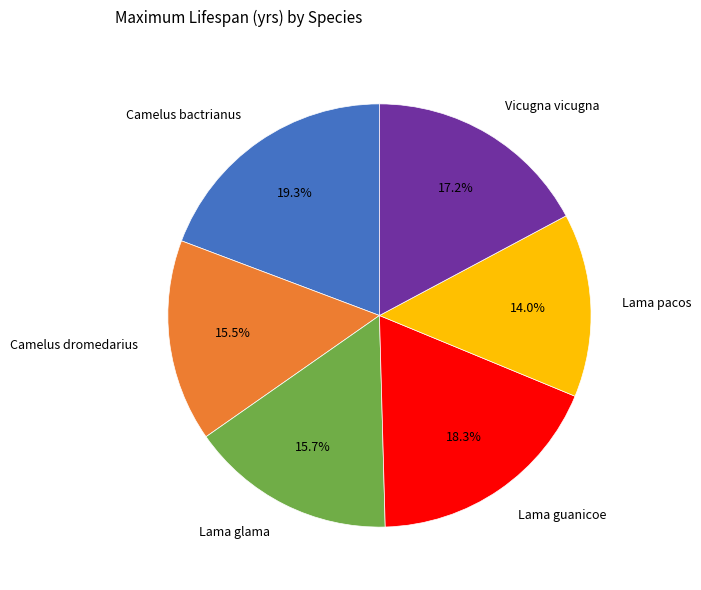

True or false: Lama guanicoe accounts for 18% of the total.

True